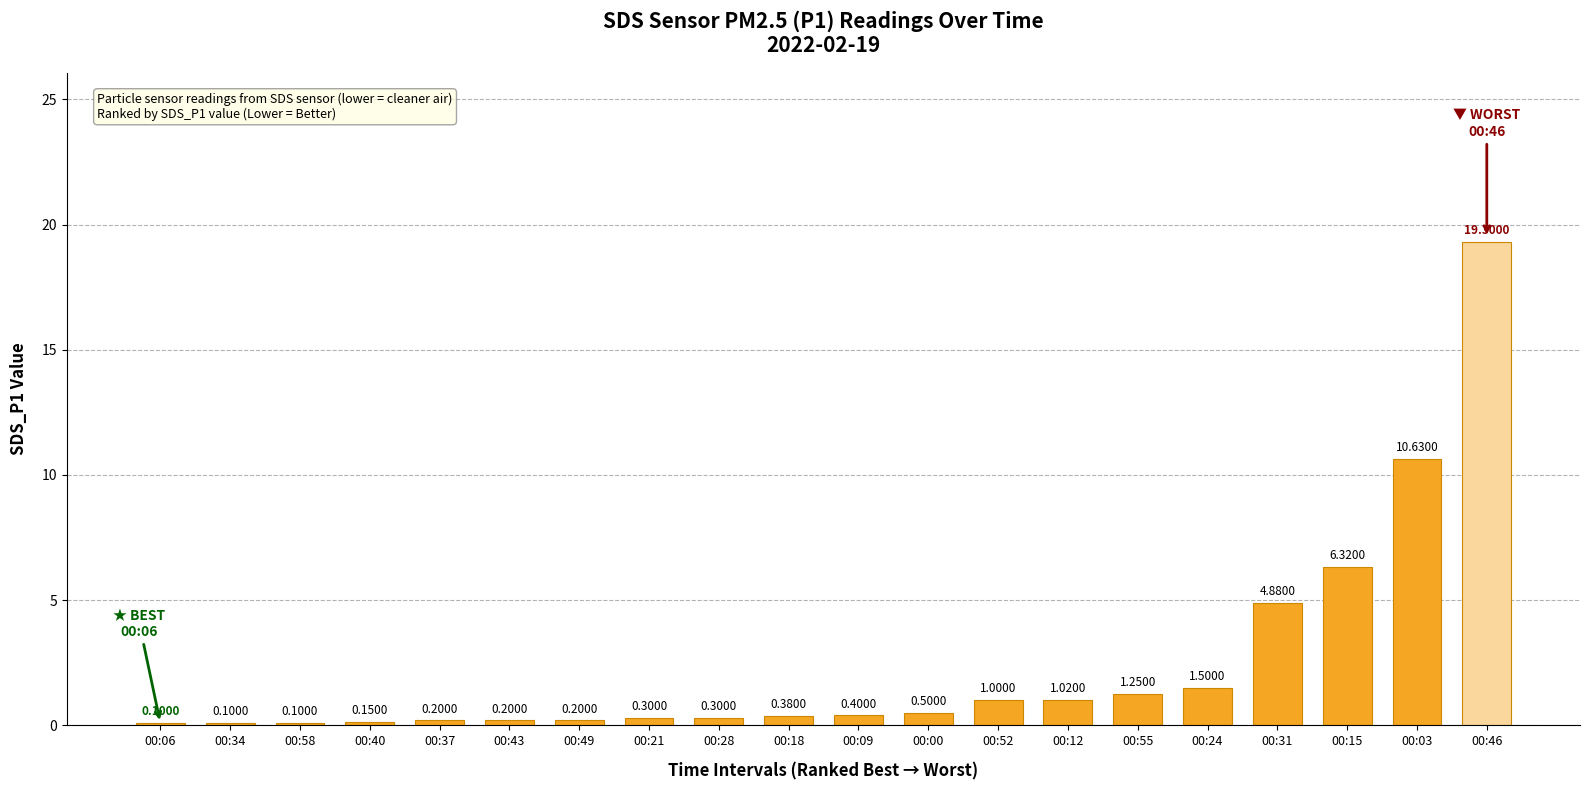

What is the change in value from 00:34 to 00:46?

+19.2